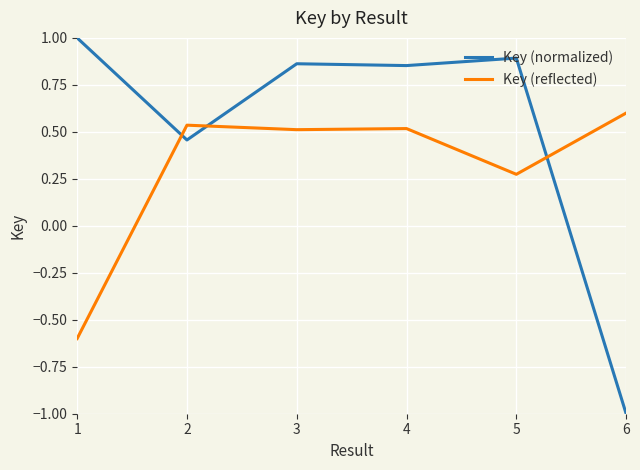

What is the difference between the maximum and minimum values in the Key (normalized) series?

2.0